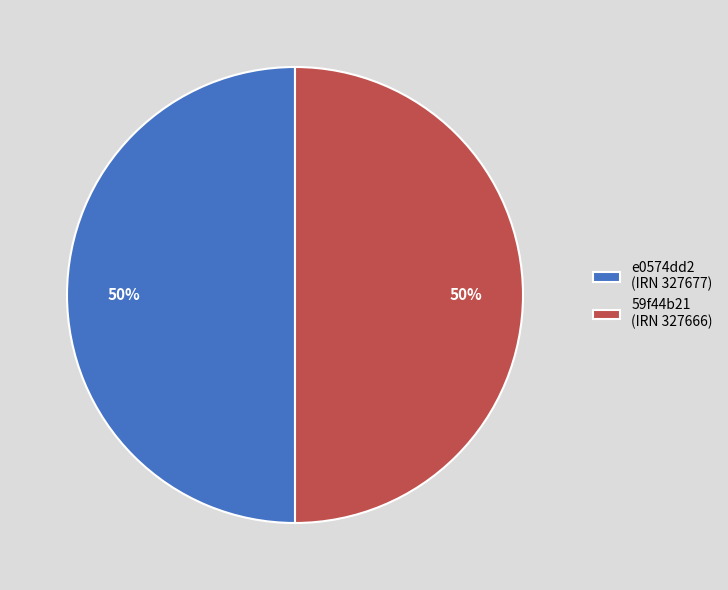

True or false: 59f44b21 (IRN 327666) accounts for 50% of the total.

True